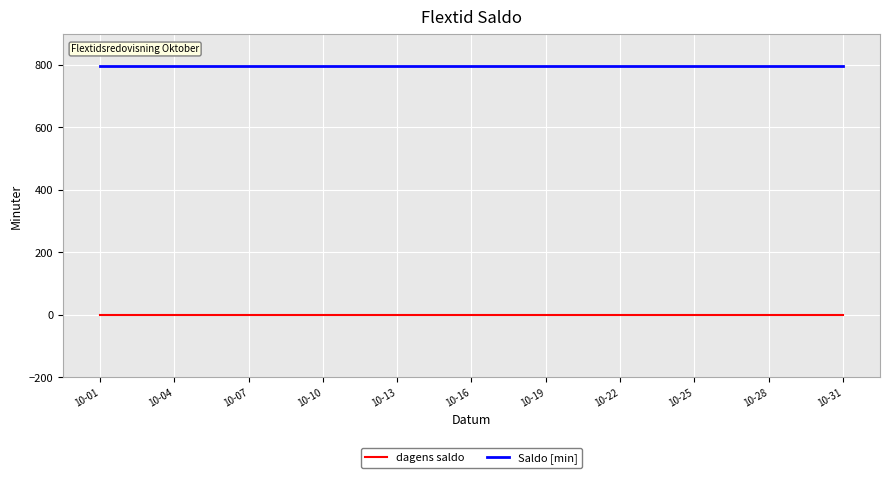

Which series has the largest total across all categories?

Saldo [min]